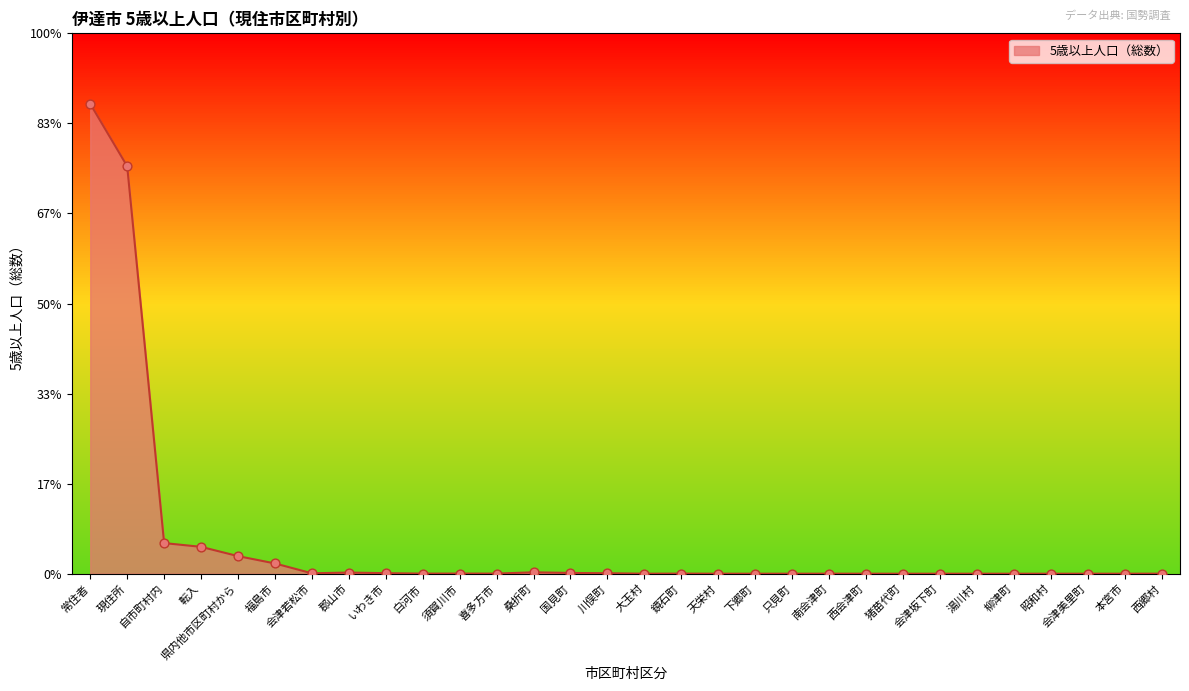

What is the change in value from 転入 to 鏡石町?

-3629